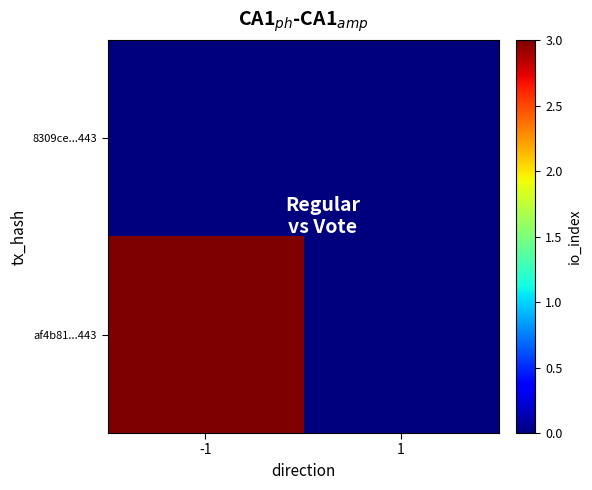

Reading left to right, extract all data points from this chart.

8309ce...443: -1=0	1=0
af4b81...443: -1=3	1=0